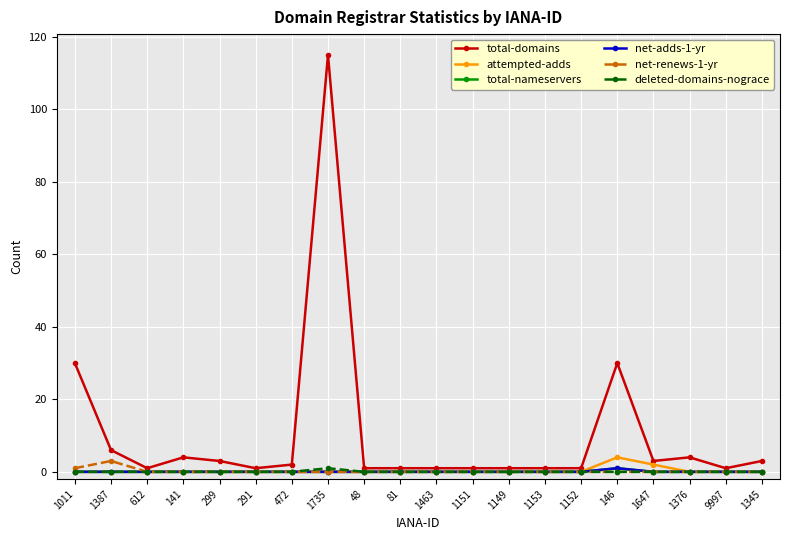

Is this an area chart (filled region under the line)?

No